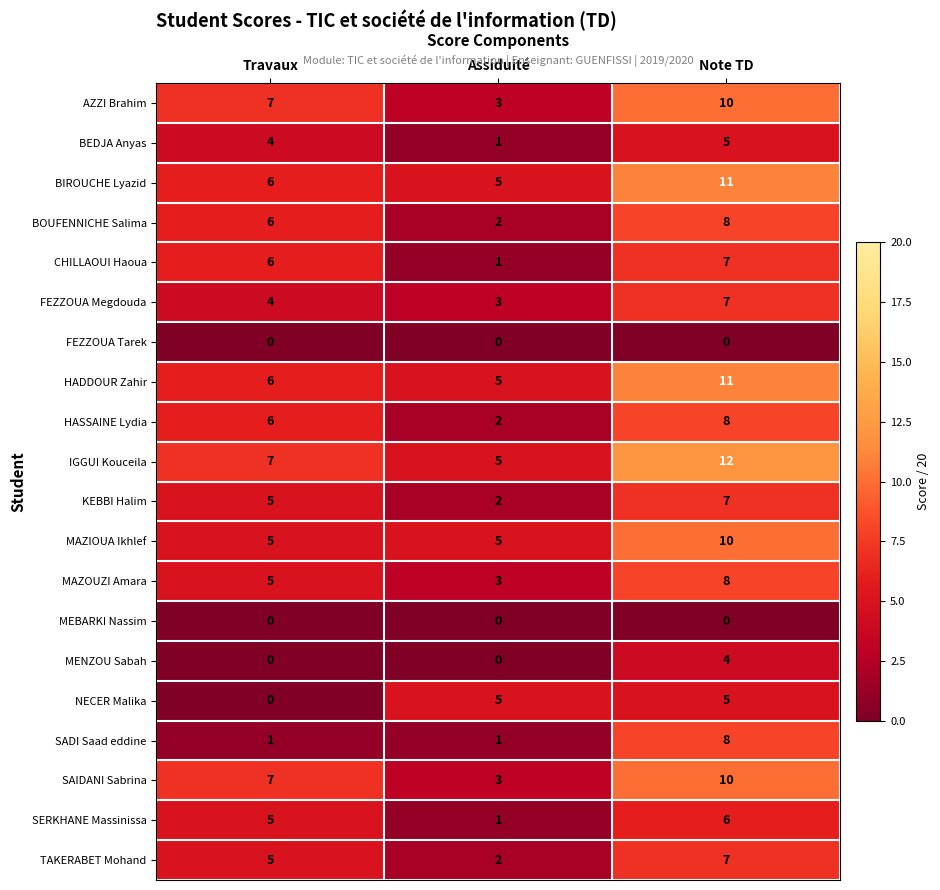

At how many categories does at least one series exceed 9?

1